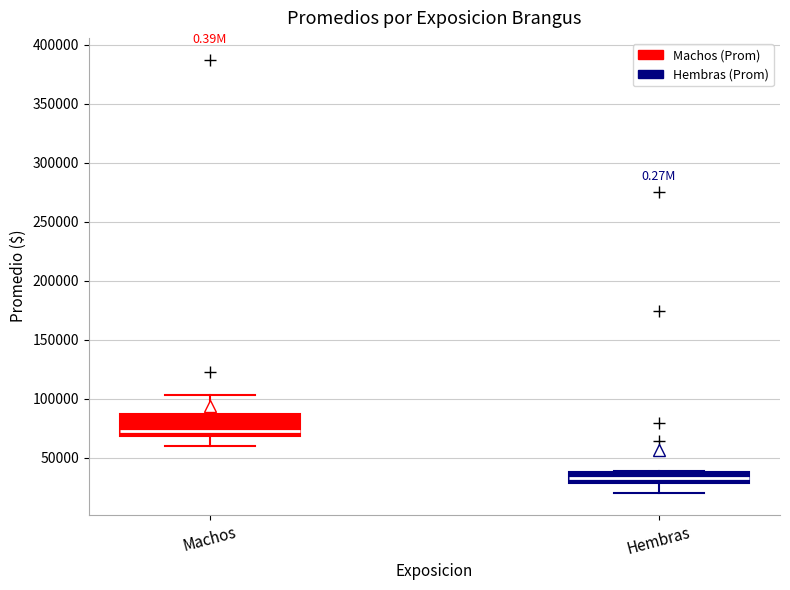

Which box's median line is the lowest?

Hembras